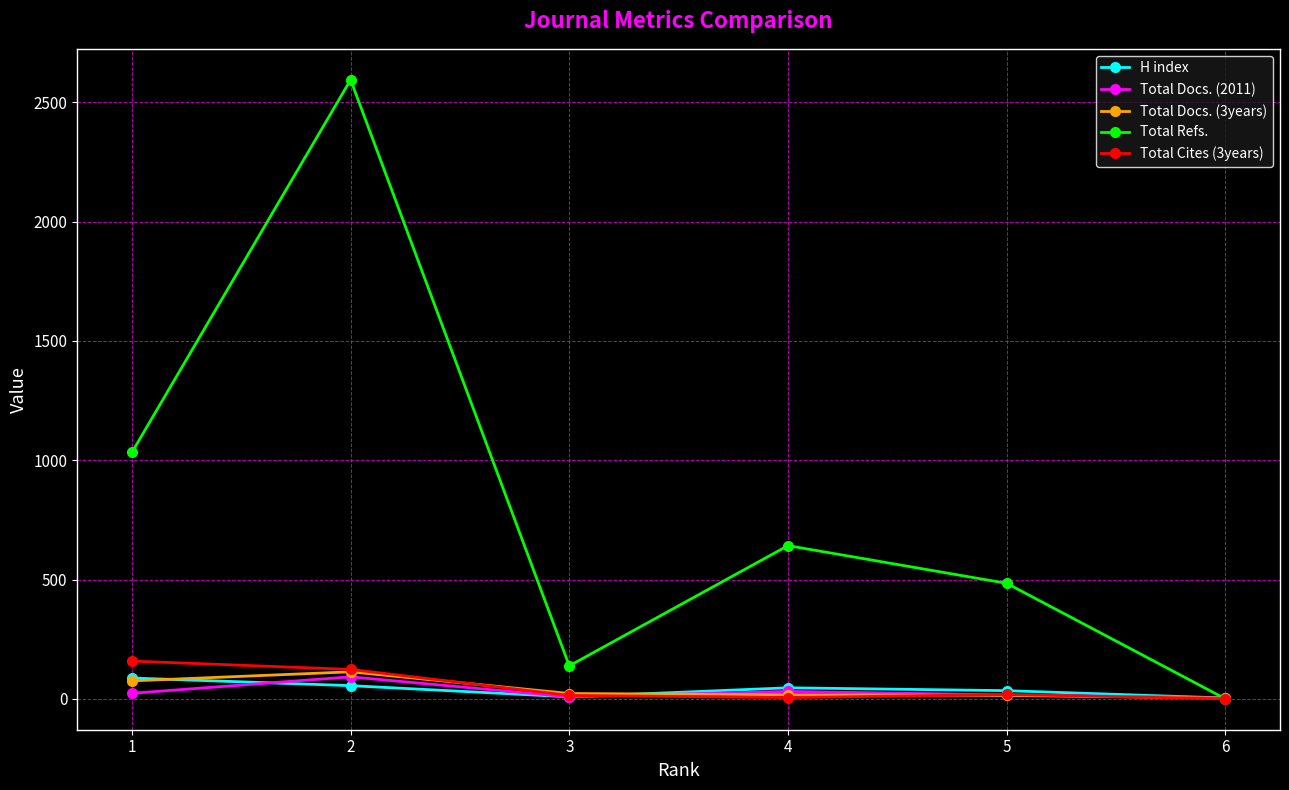

Where do Total Refs. and H index first cross each other?

5 and 6